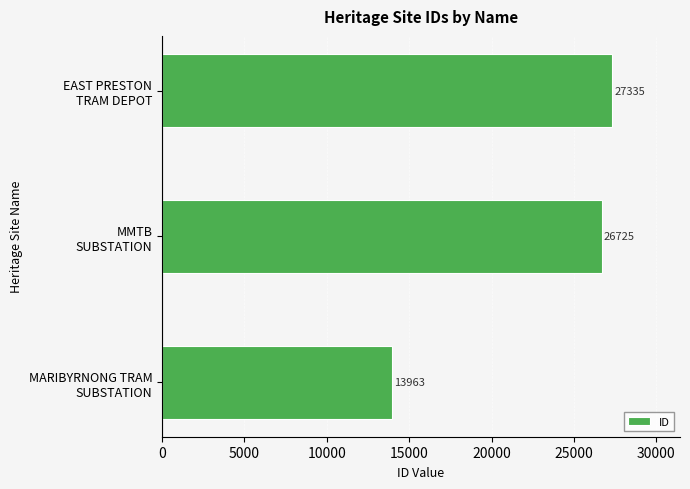

What is the difference between the maximum and minimum values?

13372